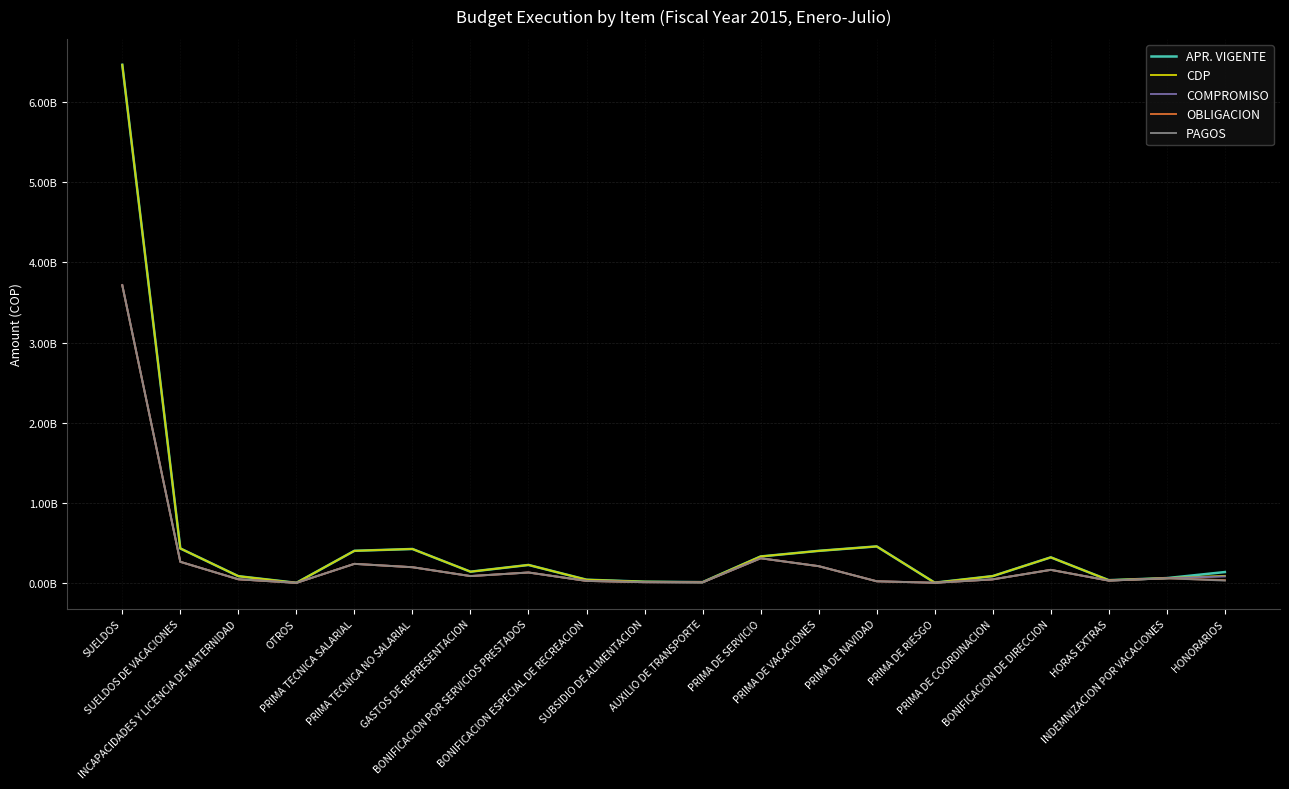

Reading right to left, list all the values displayed in this chart.

APR. VIGENTE: 135489000	60019753	33990247	319000000	85000000	3000000	455500000	400000000	330000000	9500000	15000000	40000000	224000000	140000000	423300000	400700000	1100000	84000000	430000000	6465900000
CDP: 87504330	60019753	33990247	319000000	85000000	3000000	455500000	400000000	330000000	9500000	15000000	40000000	224000000	140000000	423300000	400700000	1100000	84000000	430000000	6465900000
COMPROMISO: 80557674	58122788	28624739	162945625	44163573	1664347	20357450	208963030	307503672	7253560	8861290	25220550	129919103	85194571	195840745	237851482	593284	45065732	263220696	3718048178
OBLIGACION: 34217562	57777374	28624739	162945625	44163573	1664347	20357450	208963030	307503672	7253560	8861290	24865454	129919103	85194571	195743196	237851482	593284	45065732	263220696	3713947161
PAGOS: 29269562	57777374	28624739	162945625	44163573	1664347	20357450	208963030	307503672	7253560	8861290	24865454	129919103	85194571	195743196	237851482	593284	45065732	263220696	3713947161